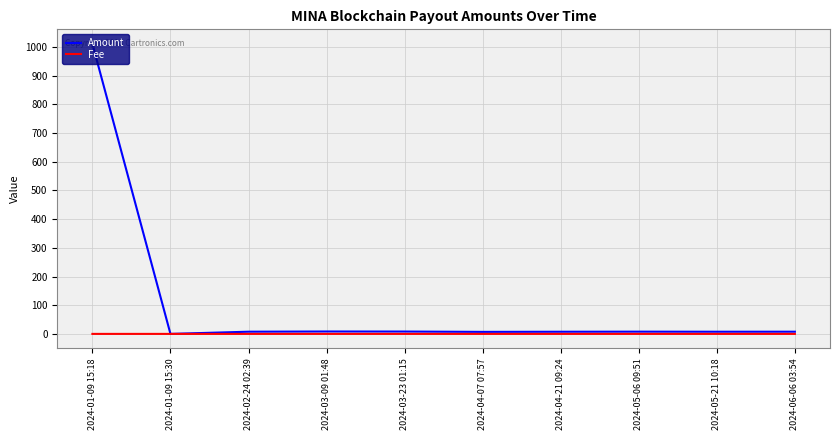

Which series has the largest total across all categories?

Amount